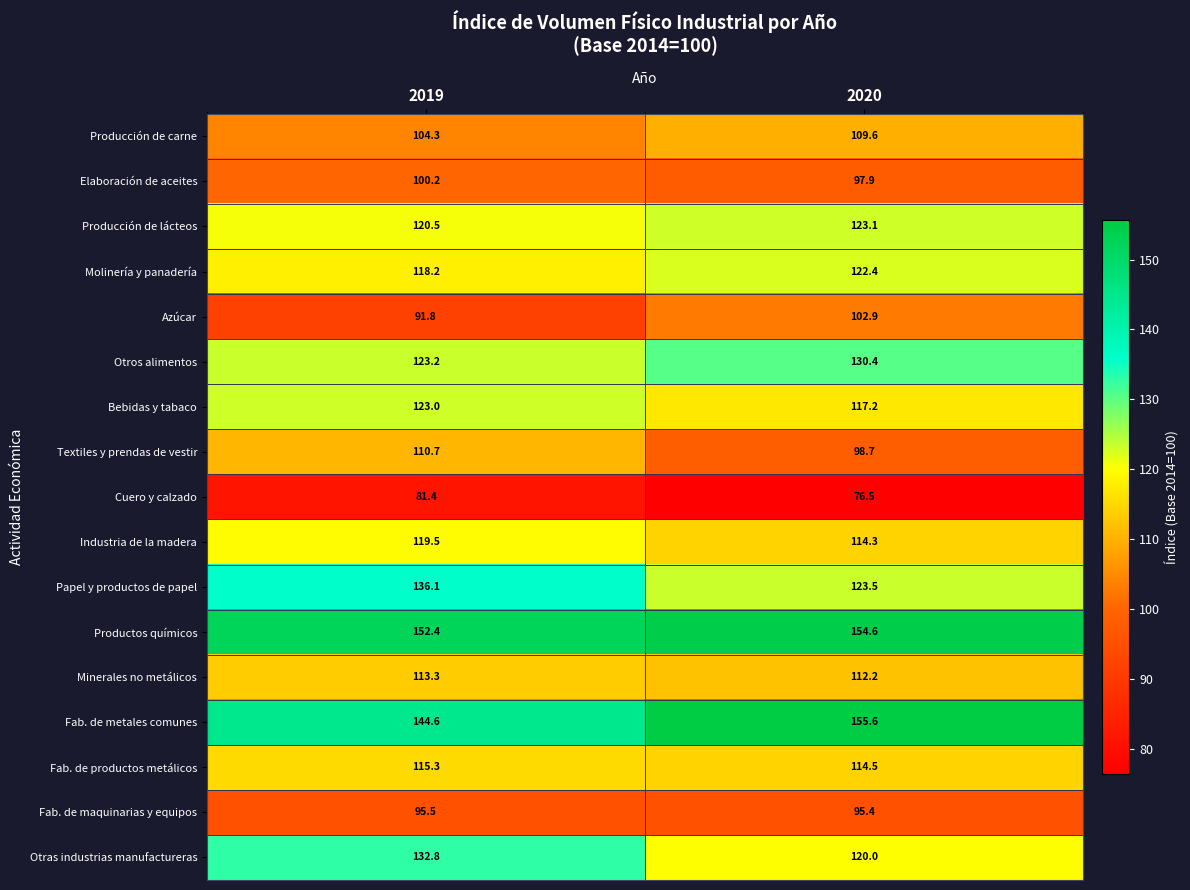

What is the difference between the maximum and minimum values in the Otros alimentos series?

7.2